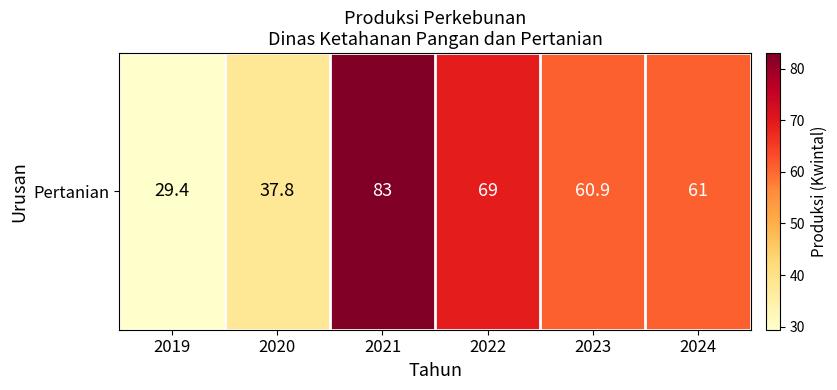

Is it true that the value at 2022 is 38.0?

False